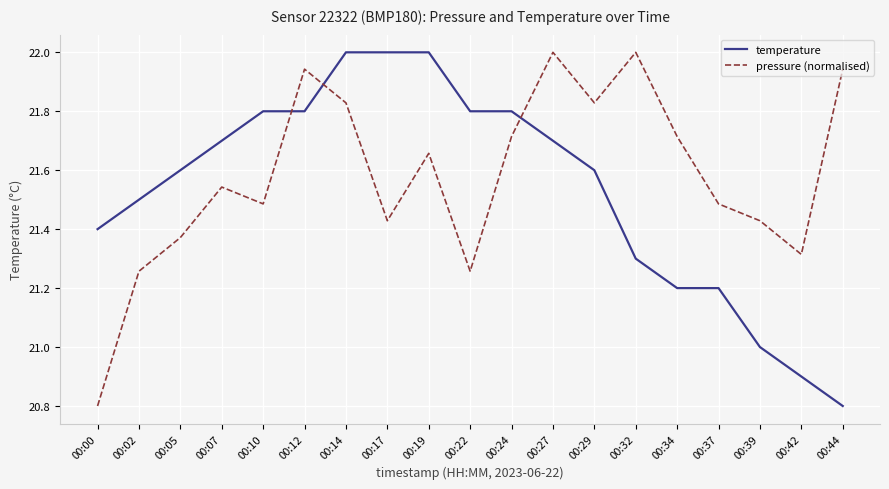

What is the spread (max minus min) of values at 00:27?

0.3